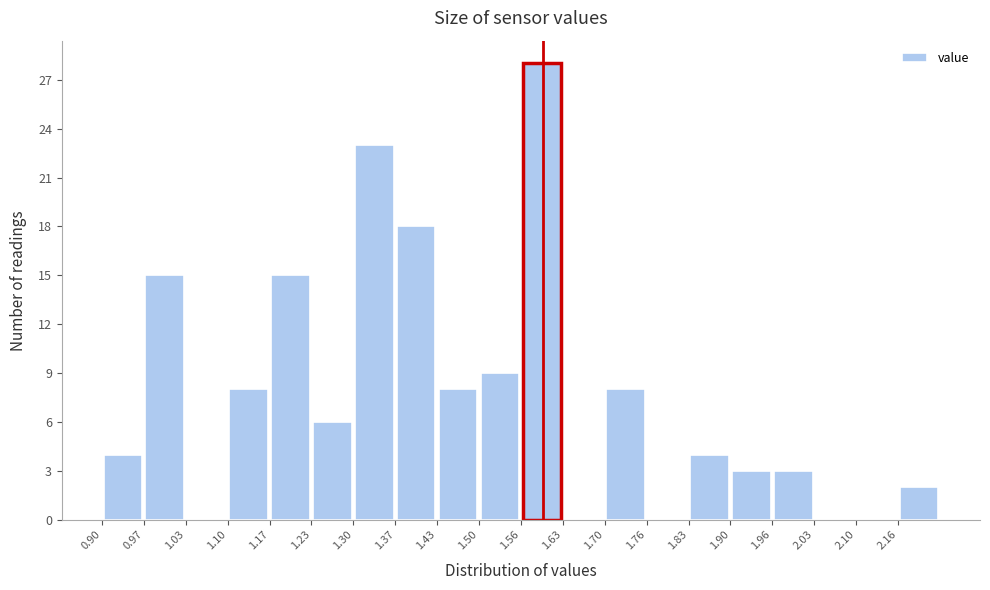

How tall is the bar that spans 1.43 to 1.50 on the x-axis? Neither the bar edges nor the heights are printed on the chart, so give them approximately, as read against the axes.

8